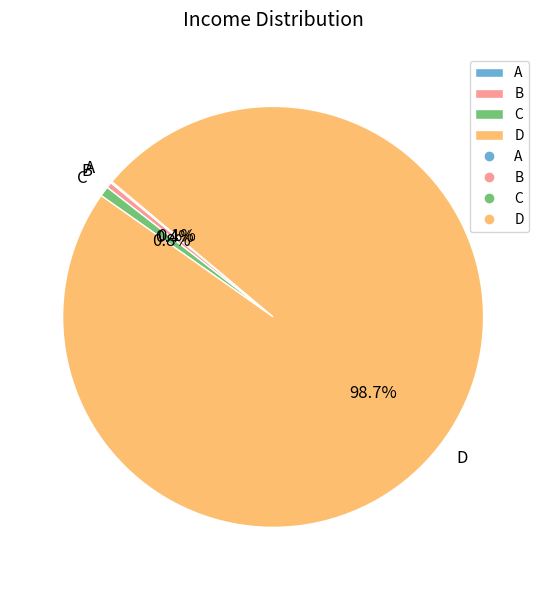

What portion of the pie excludes D?

1.3%